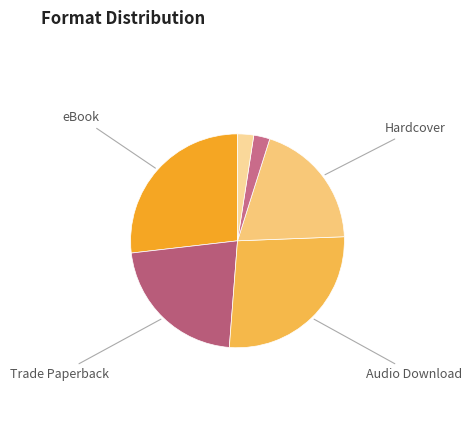

How many slices are in this pie chart?

6